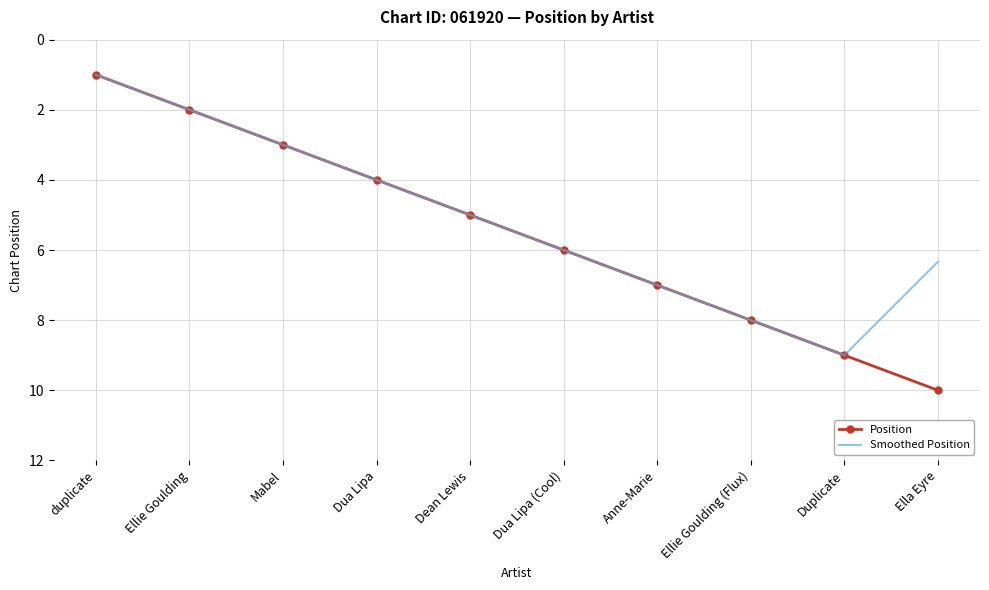

Reading left to right, transcribe all the data shown in this chart.

Position: duplicate=1.0	Ellie Goulding=2.0	Mabel=3.0	Dua Lipa=4.0	Dean Lewis=5.0	Dua Lipa (Cool)=6.0	Anne-Marie=7.0	Ellie Goulding (Flux)=8.0	Duplicate=9.0	Ella Eyre=10.0
Smoothed Position: duplicate=1.0	Ellie Goulding=2.0	Mabel=3.0	Dua Lipa=4.0	Dean Lewis=5.0	Dua Lipa (Cool)=6.0	Anne-Marie=7.0	Ellie Goulding (Flux)=8.0	Duplicate=9.0	Ella Eyre=6.3